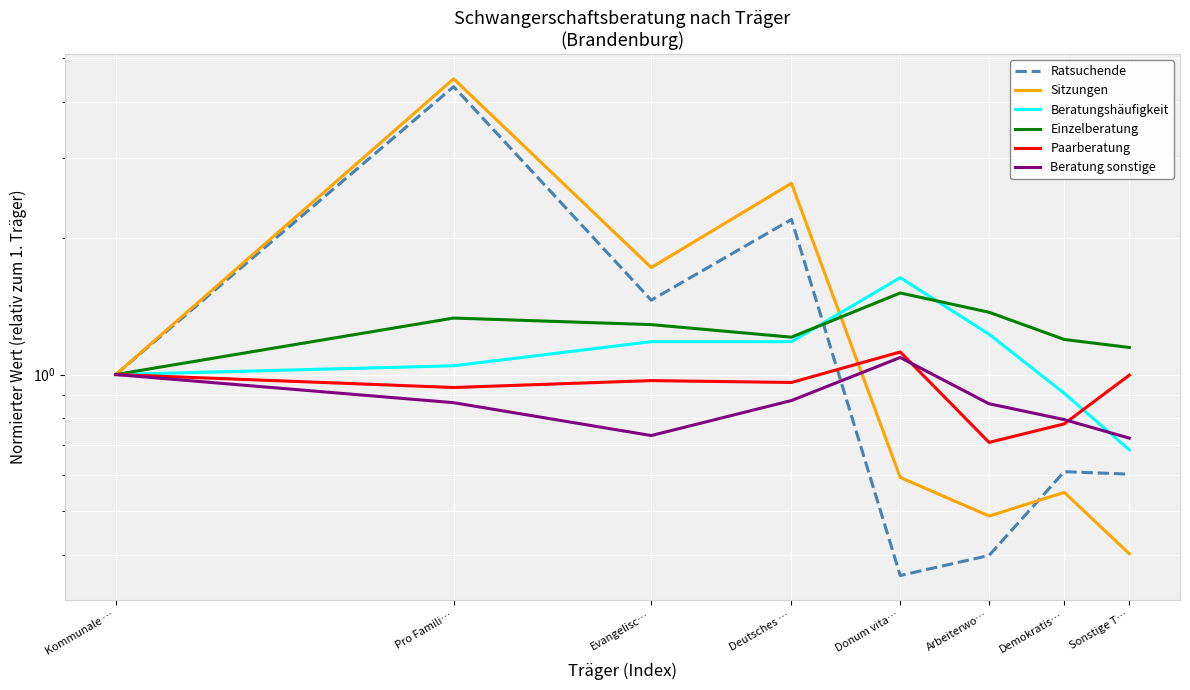

At which label does Ratsuchende first exceed 1?

Pro Famili…